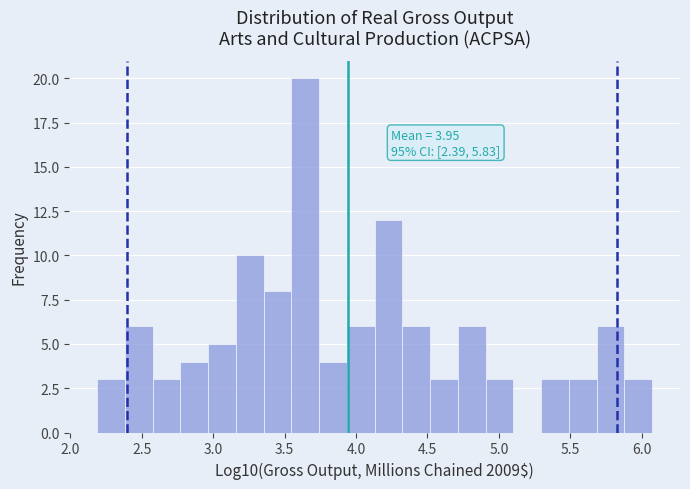

Around what value on the x-axis is the tallest bar? Give the approximate position of its centre, as read against the axis.

3.65